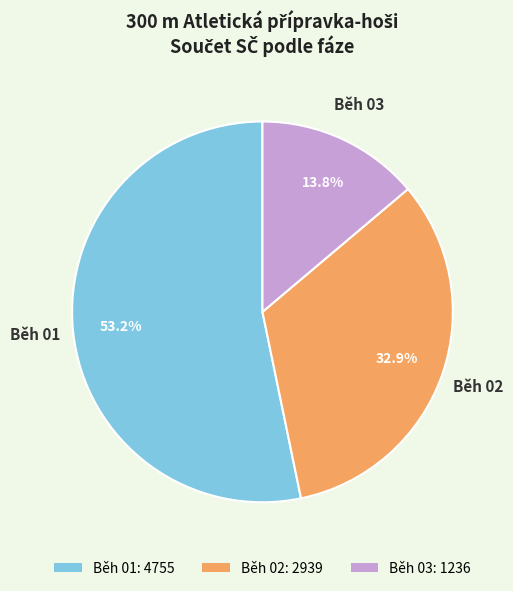

Which category has the smallest portion of the pie?

Běh 03